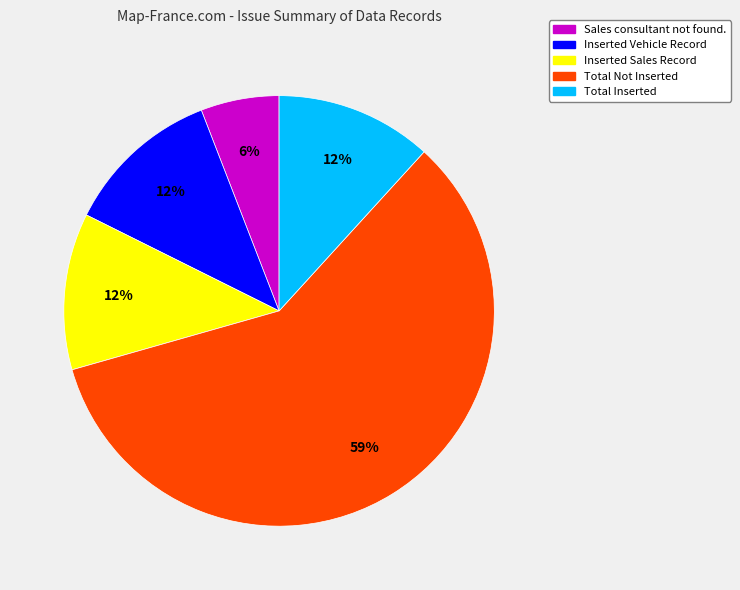

Which category has the smallest portion of the pie?

Sales consultant not found.